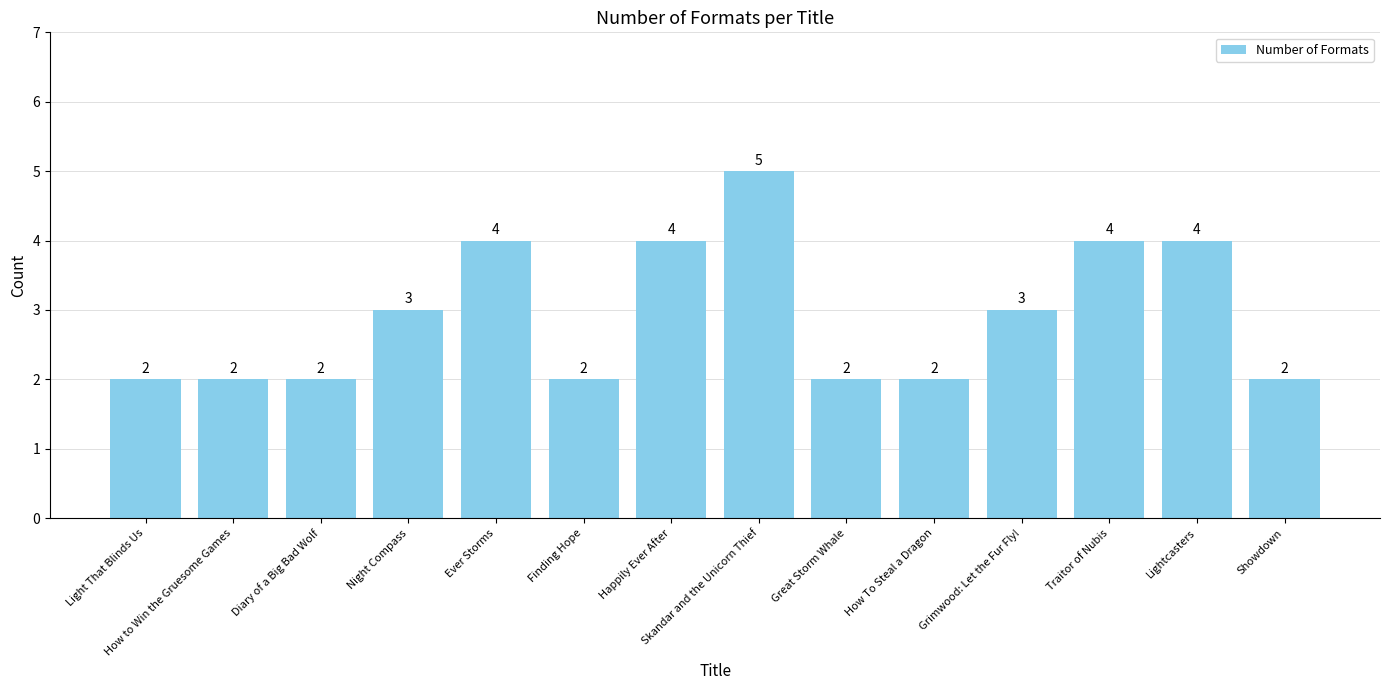

What is the difference between the maximum and minimum values?

3